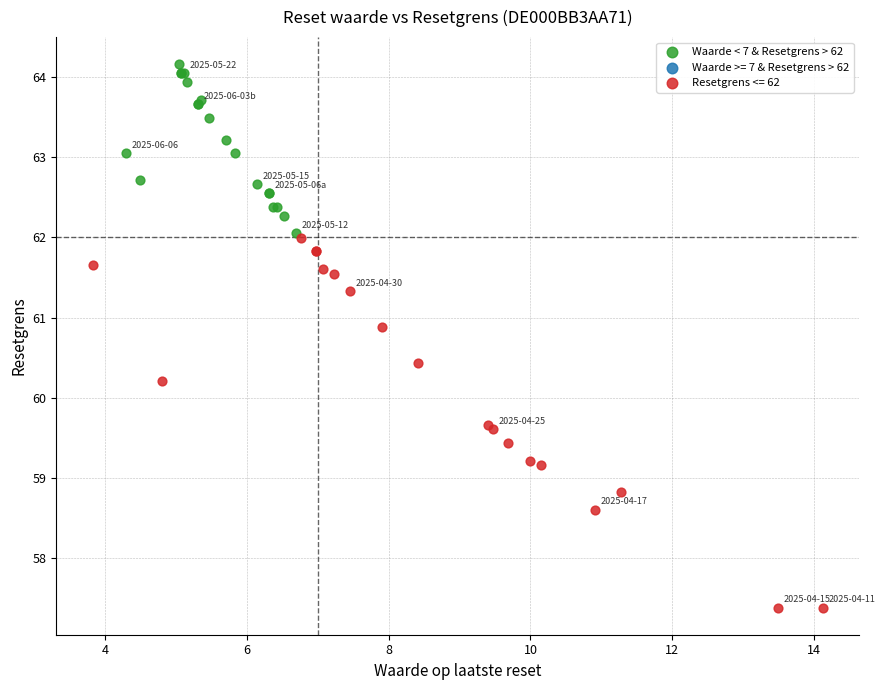

Which series reaches the minimum Y coordinate?

Resetgrens <= 62